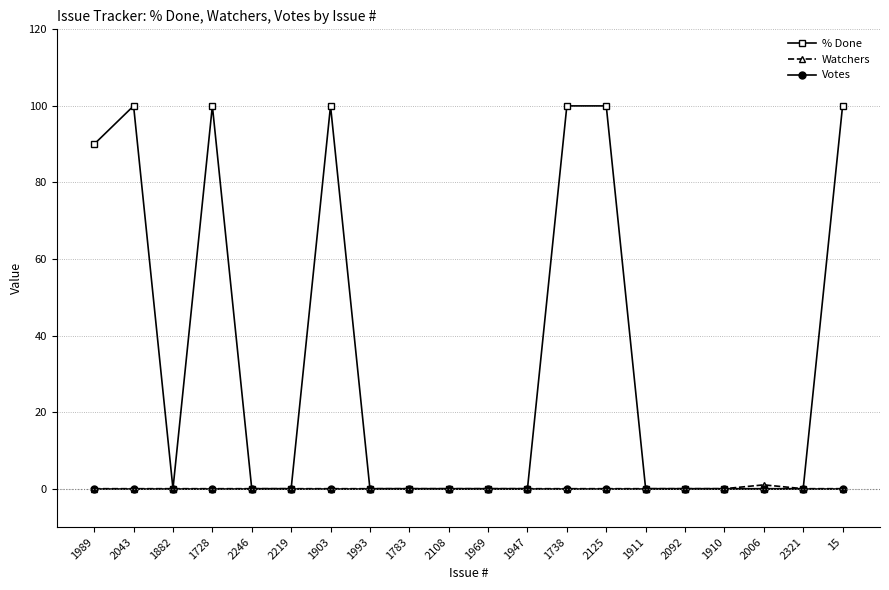

What is the maximum value shown in the chart?

100